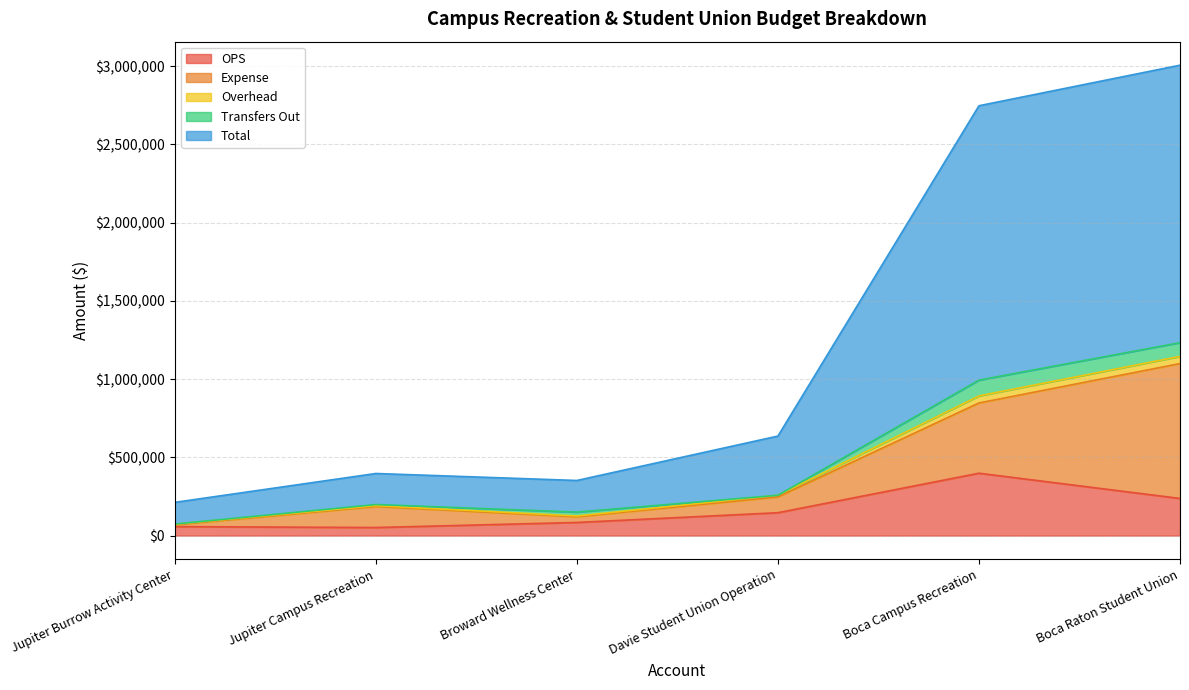

What is the lowest value of the OPS series?

51383